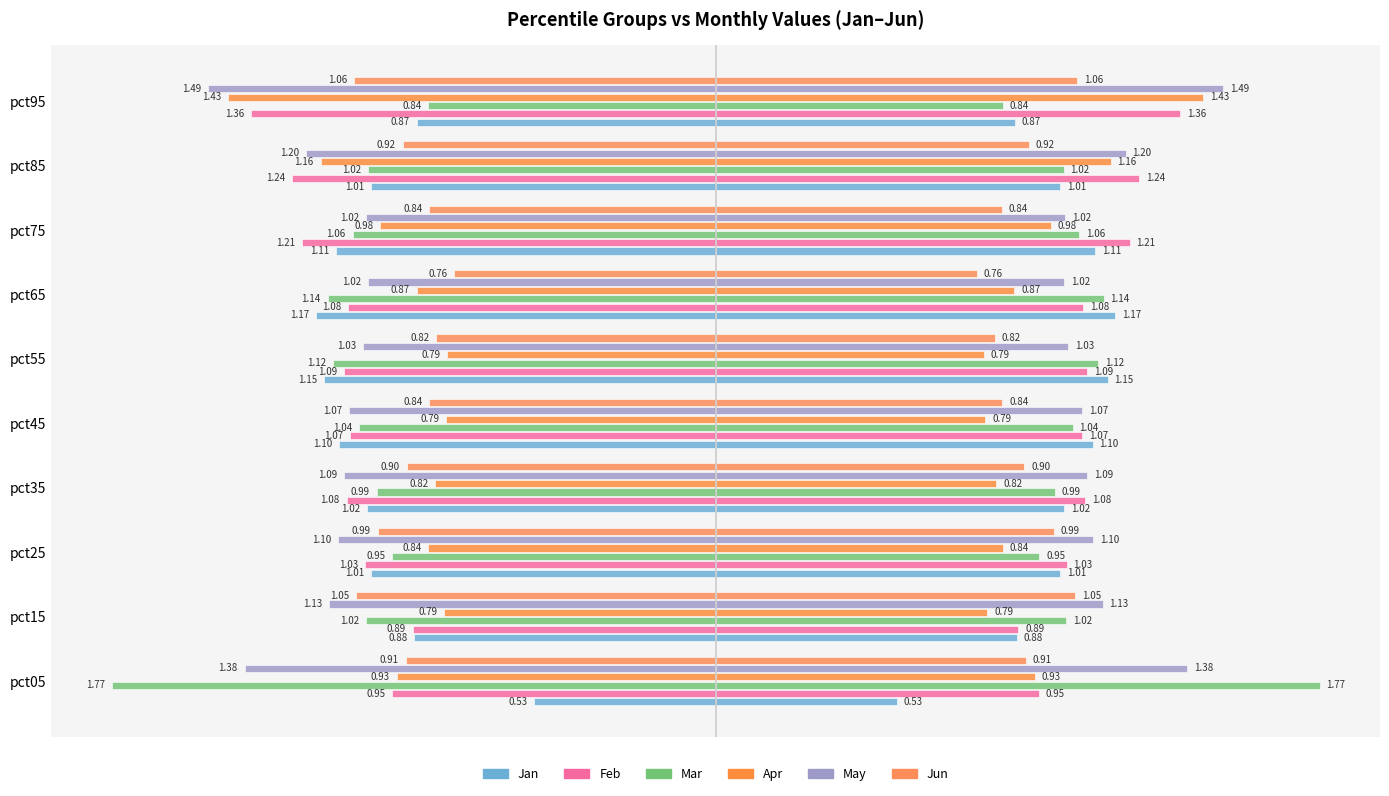

What position from the right is 1.0?

4